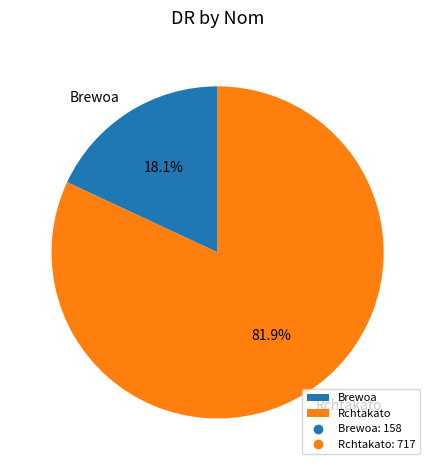

Which has a higher value, Brewoa or Rchtakato?

Rchtakato